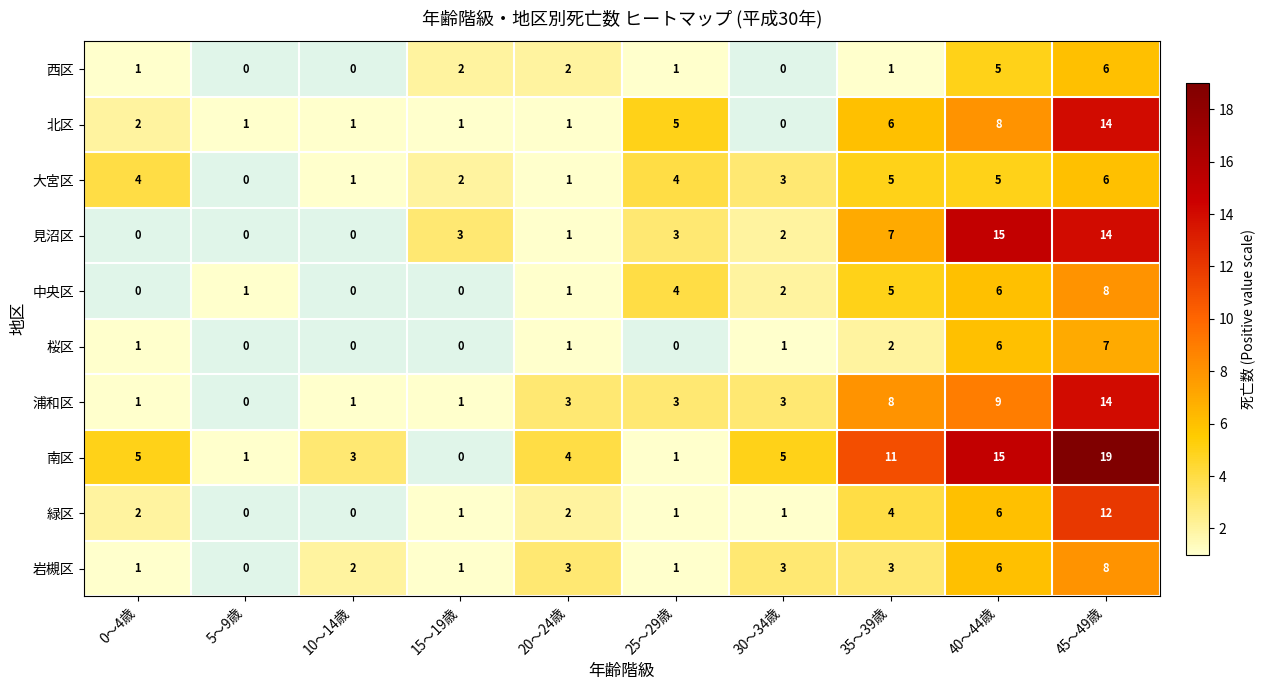

What is the difference between the highest and lowest values at 20～24歳?

3